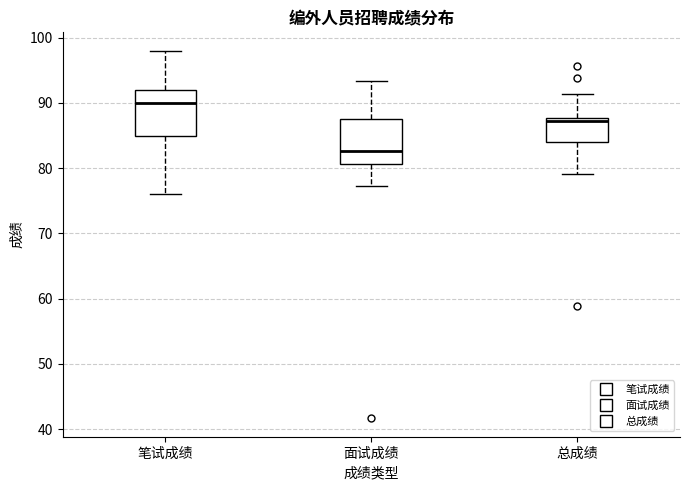

Reading left to right, read every box against the y-axis: the position of its median line, the range the box covers, and the ends of its whiskers. The values are not printed on the chart, so give them approximately, as read against the axis.

笔试成绩: median 90, box 85 to 92, whiskers 76 to 98
面试成绩: median 83, box 81 to 88, whiskers 77 to 93
总成绩: median 87, box 84 to 88, whiskers 79 to 91